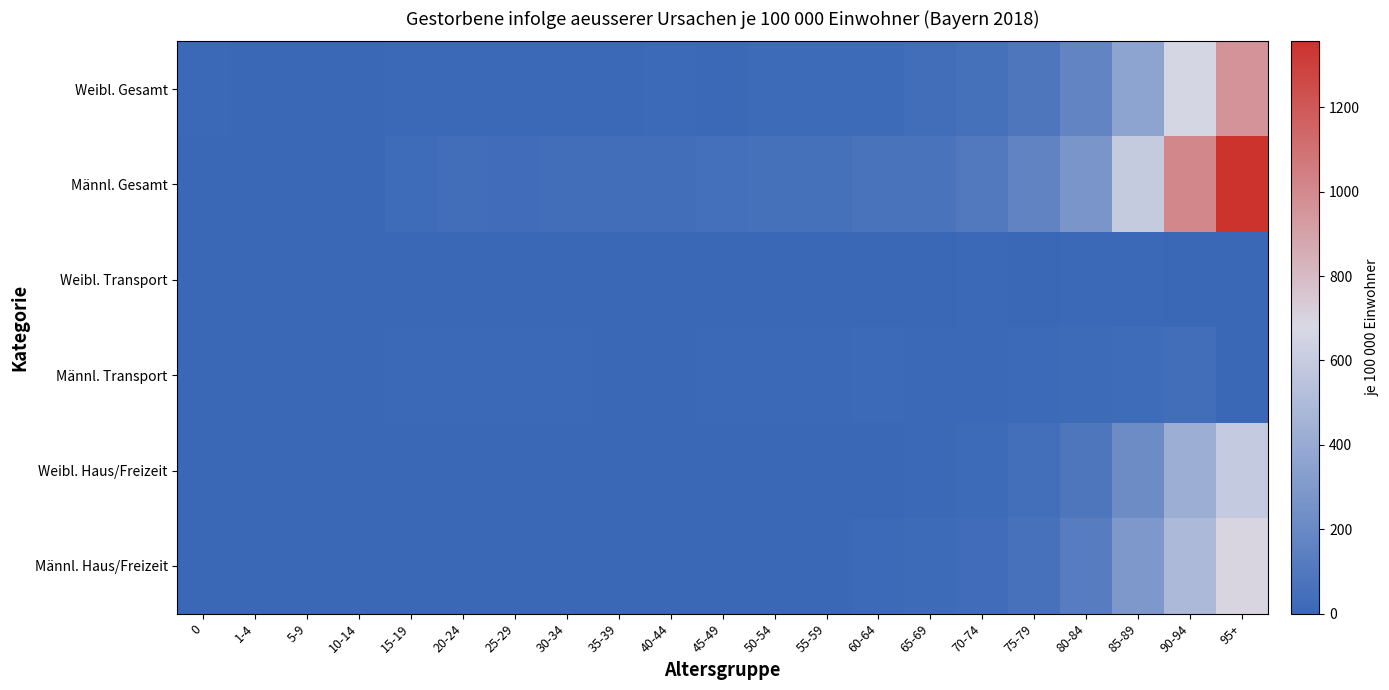

Reading left to right, list all the values displayed in this chart.

Weibl. Gesamt: 0=8.0	1-4=1.2	5-9=2.5	10-14=2.1	15-19=9.4	20-24=7.9	25-29=8.6	30-34=8.9	35-39=9.8	40-44=12.0	45-49=10.2	50-54=16.1	55-59=18.2	60-64=20.5	65-69=32.6	70-74=48.6	75-79=85.6	80-84=169.7	85-89=363.0	90-94=665.8	95+=963.5
Männl. Gesamt: 0=4.6	1-4=1.6	5-9=1.7	10-14=3.4	15-19=22.2	20-24=34.5	25-29=27.5	30-34=34.3	35-39=33.1	40-44=36.0	45-49=45.1	50-54=48.9	55-59=52.7	60-64=63.8	65-69=68.6	70-74=100.9	75-79=165.2	80-84=270.5	85-89=595.7	90-94=1010.1	95+=1356.3
Weibl. Transport: 0=1.6	1-4=0.0	5-9=1.4	10-14=1.1	15-19=2.6	20-24=3.0	25-29=2.4	30-34=1.9	35-39=1.7	40-44=1.3	45-49=1.1	50-54=2.2	55-59=0.6	60-64=2.7	65-69=3.0	70-74=5.7	75-79=4.1	80-84=6.4	85-89=5.7	90-94=3.0	95+=0.0
Männl. Transport: 0=0.0	1-4=0.4	5-9=0.0	10-14=2.4	15-19=9.8	20-24=10.1	25-29=6.6	30-34=6.8	35-39=4.2	40-44=4.5	45-49=7.4	50-54=6.2	55-59=9.2	60-64=11.0	65-69=9.5	70-74=9.1	75-79=14.4	80-84=17.9	85-89=22.7	90-94=34.4	95+=0.0
Weibl. Haus/Freizeit: 0=3.2	1-4=0.8	5-9=0.7	10-14=0.0	15-19=0.3	20-24=0.3	25-29=0.7	30-34=0.0	35-39=1.0	40-44=1.3	45-49=0.2	50-54=1.3	55-59=4.4	60-64=4.3	65-69=9.8	70-74=20.6	75-79=39.0	80-84=86.6	85-89=219.8	90-94=428.3	95+=589.1
Männl. Haus/Freizeit: 0=0.0	1-4=0.0	5-9=0.7	10-14=0.0	15-19=0.3	20-24=3.0	25-29=2.4	30-34=2.3	35-39=2.1	40-44=2.0	45-49=2.6	50-54=4.0	55-59=5.0	60-64=11.7	65-69=16.9	70-74=29.1	75-79=55.1	80-84=124.6	85-89=295.3	90-94=489.7	95+=688.9